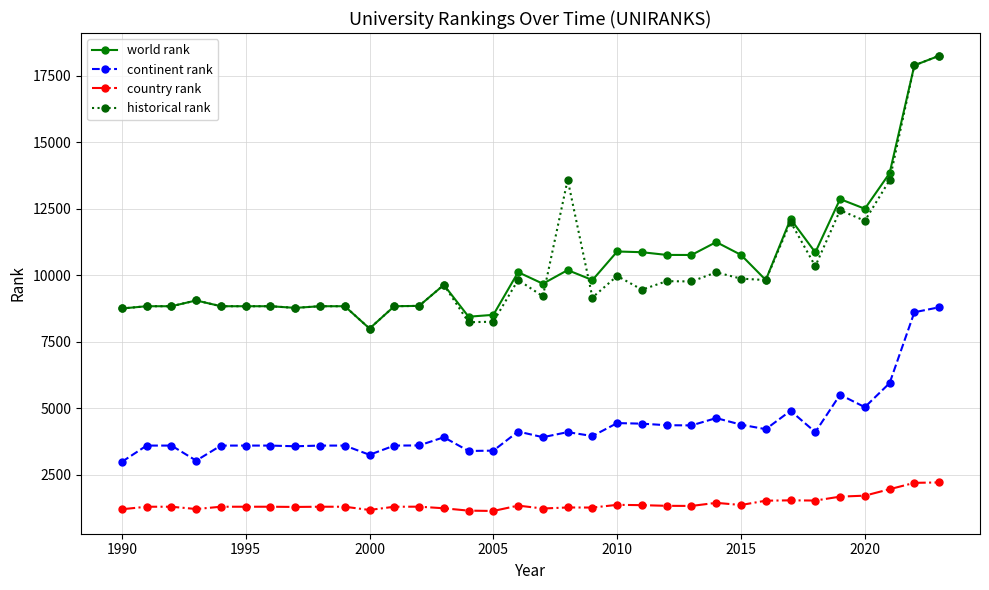

True or false: continent rank has more than 0 points higher than both neighbors.

True